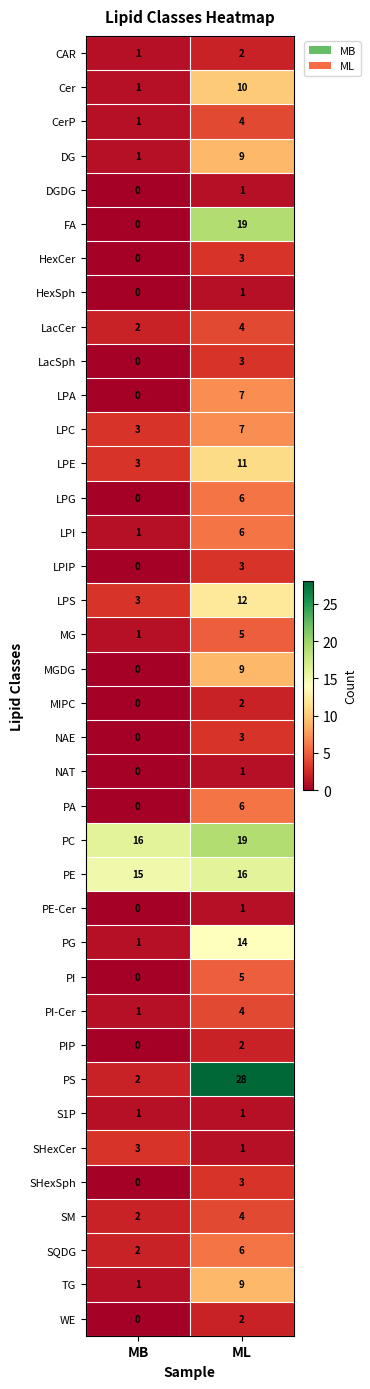

What is the greatest value displayed?

28